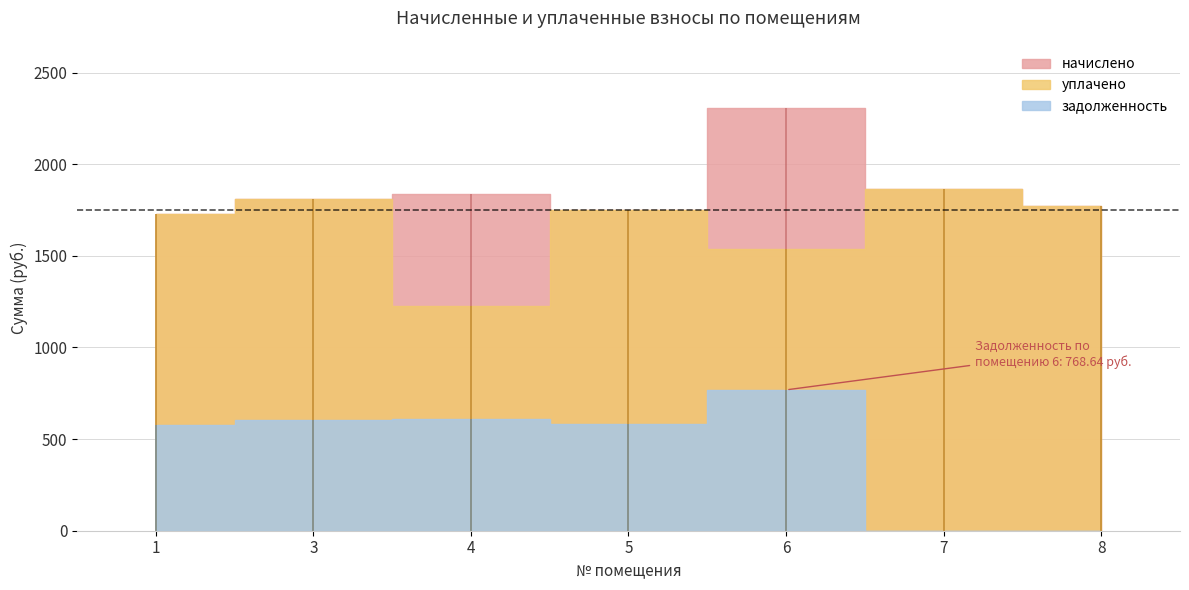

Does the chart display data point markers on the line(s)?

No